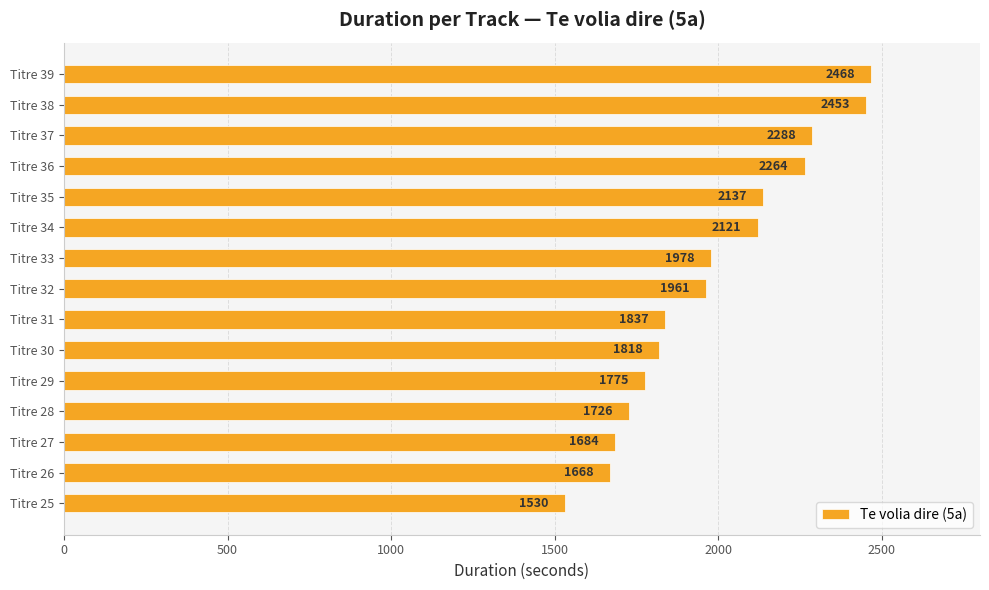

Reading top to bottom, what are all the values shown in this chart?

Titre 39=2468	Titre 38=2453	Titre 37=2288	Titre 36=2264	Titre 35=2137	Titre 34=2121	Titre 33=1978	Titre 32=1961	Titre 31=1837	Titre 30=1818	Titre 29=1775	Titre 28=1726	Titre 27=1684	Titre 26=1668	Titre 25=1530